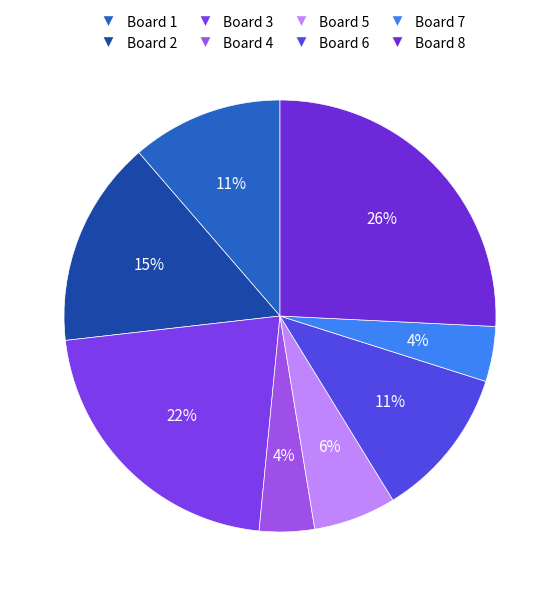

Is the sum of Board 8 and Board 2 greater than half?

No